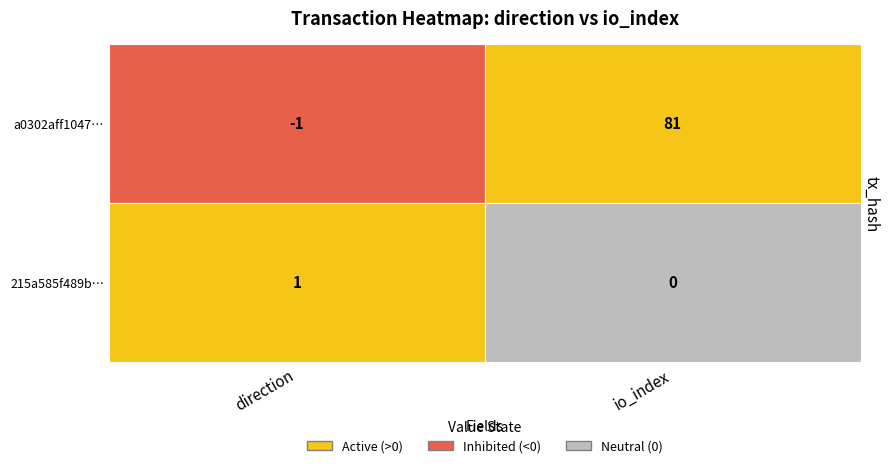

Reading left to right, what are all the values shown in this chart?

a0302aff104798c3371eaa47c438163c268de26: -1	81
215a585f489b46a89ff7f8e7c6da4f0d61df1c8: 1	0